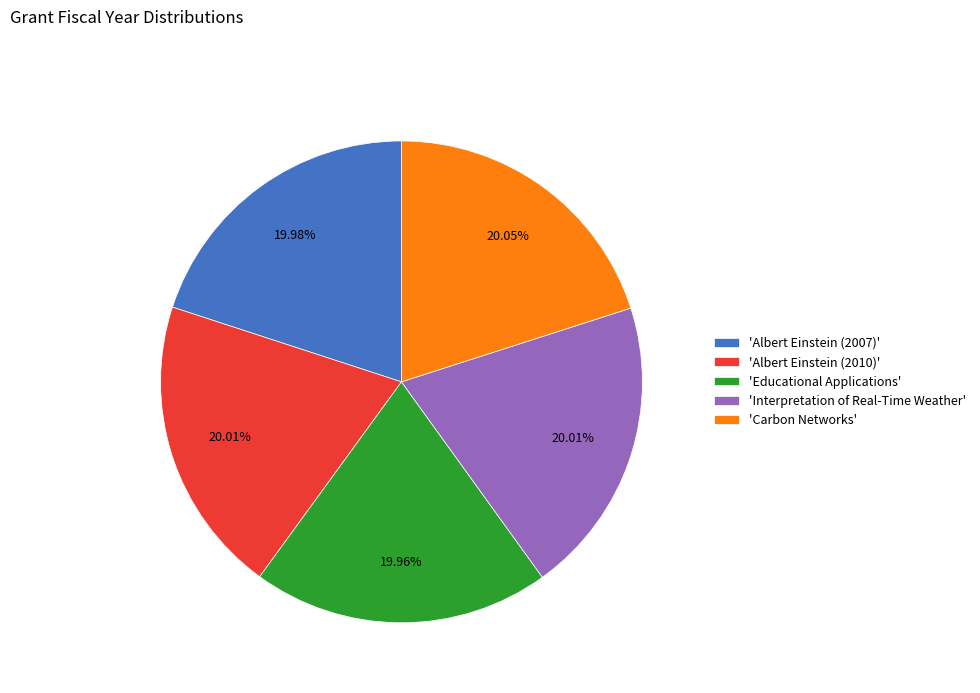

How many segments does this pie chart have?

5